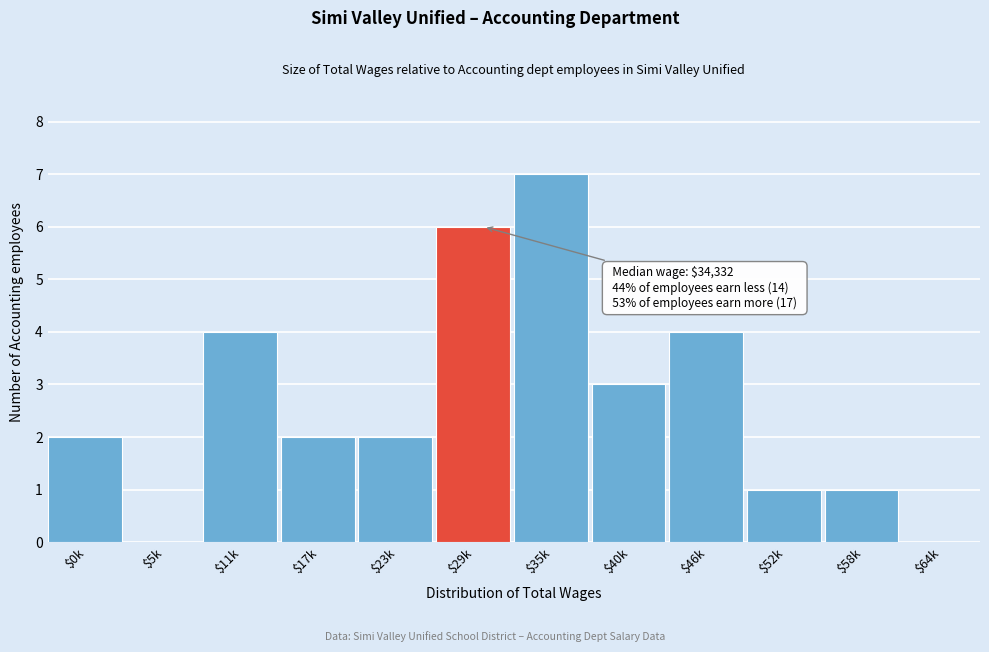

What is the sum of all values?

32